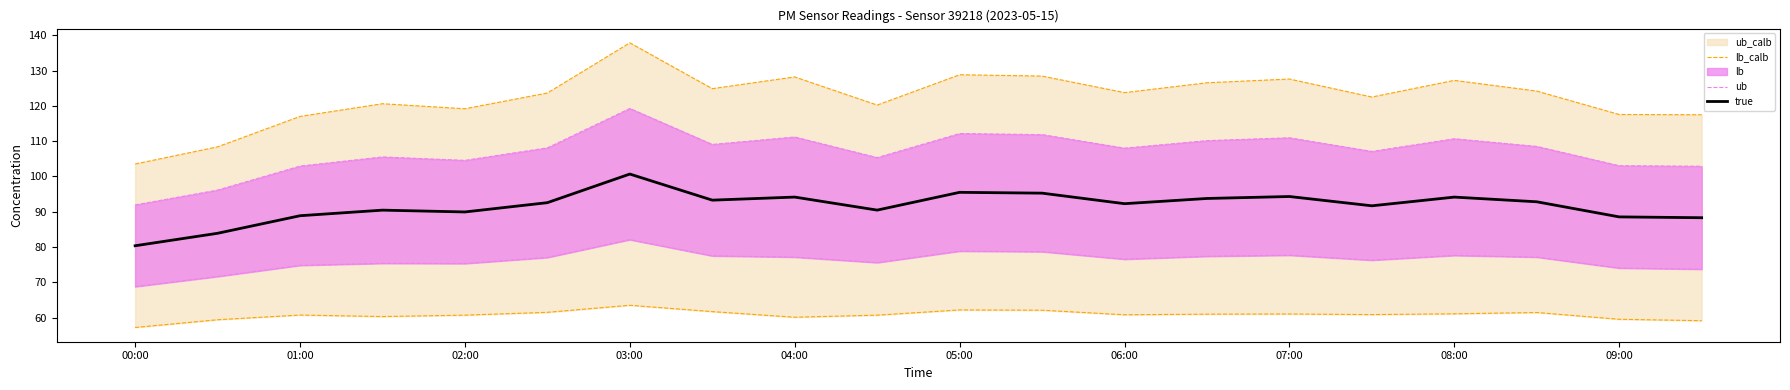

Which series has the widest spread of values?

lb_calb